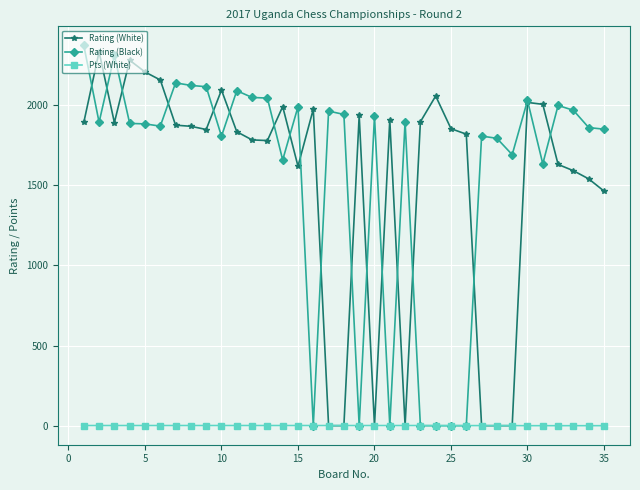

List the series in order of their peak value, lowest first.

Pts (White), Rating (White), Rating (Black)